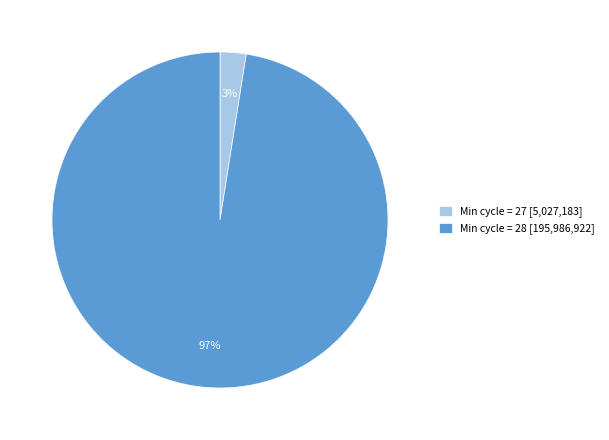

To the nearest percent, what portion does Min cycle = 27 [5,027,183] represent?

3%